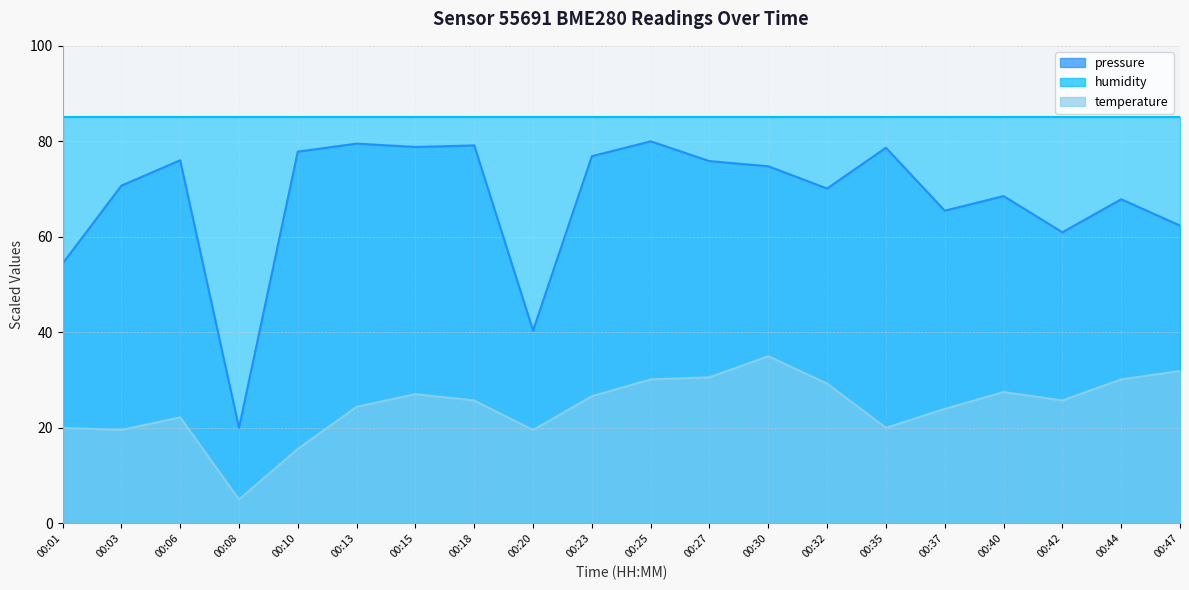

How many interior local peaks does the temperature series have?

4